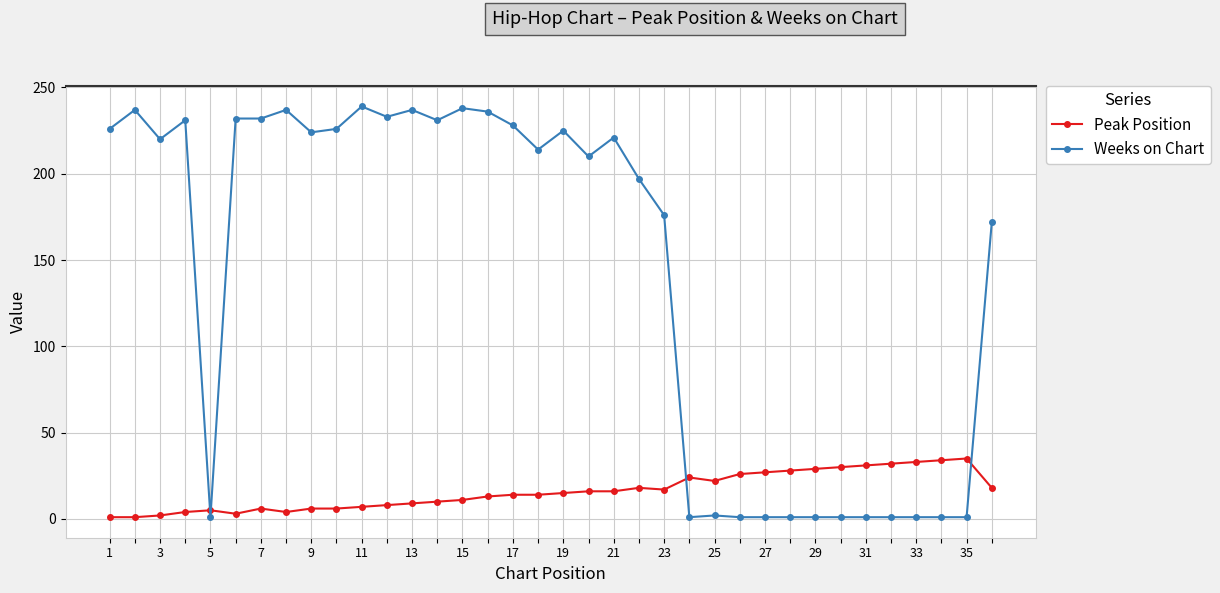

How many categories are shown in the chart?

36